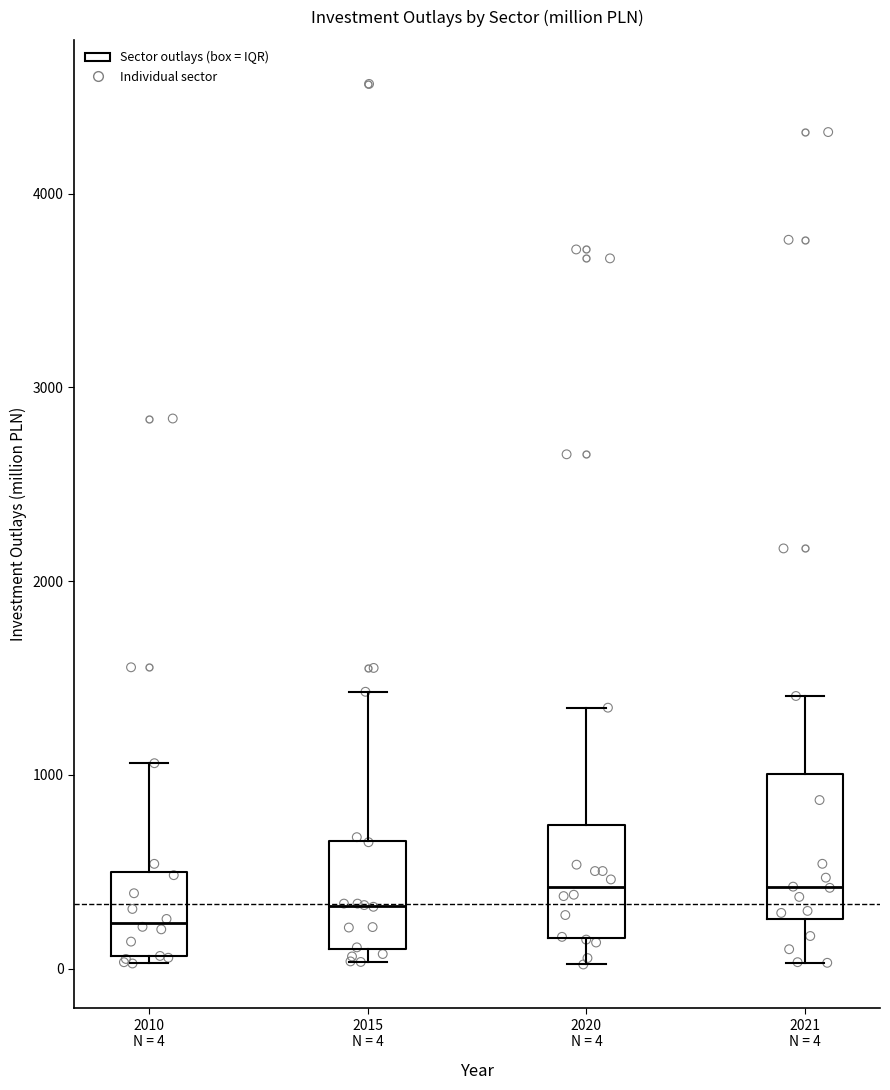

Where does the median line of the box for 2010 N = 4 sit on the y-axis? The values are not printed on the chart, so give them approximately, as read against the axis.

200